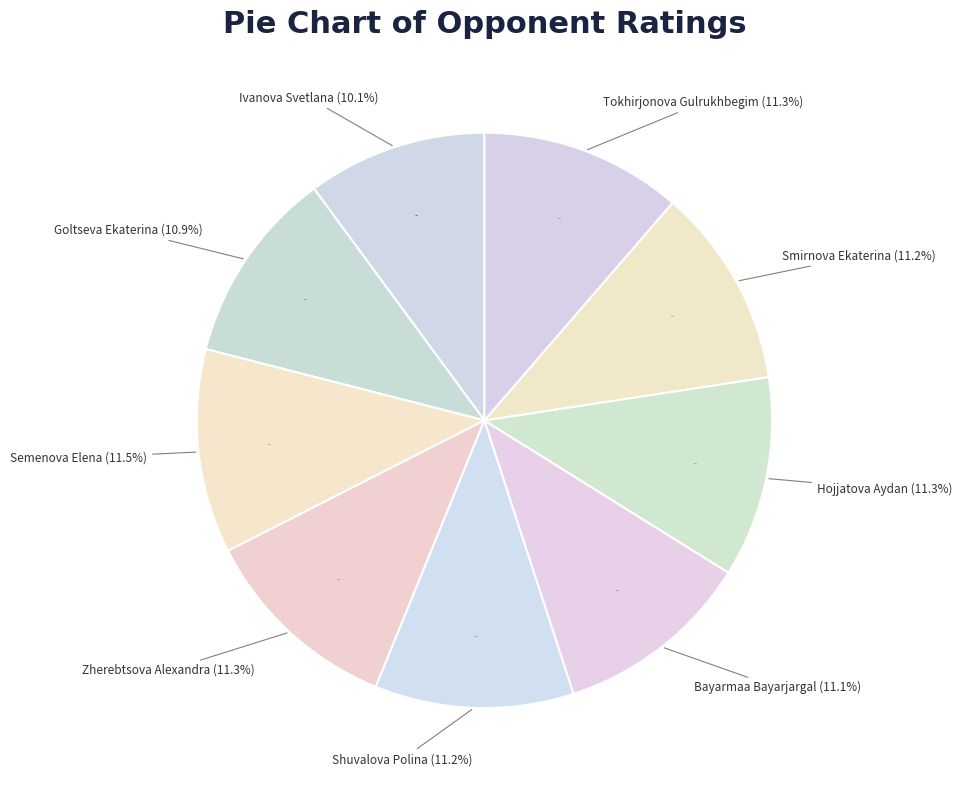

How many slices are in this pie chart?

9